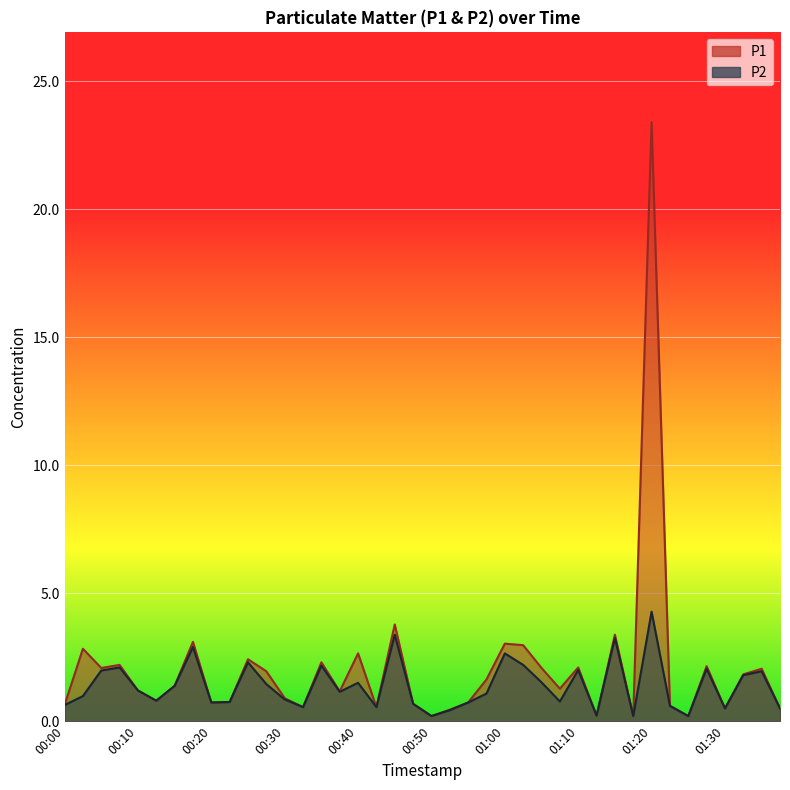

What is the average value of the P1 series?

2.1